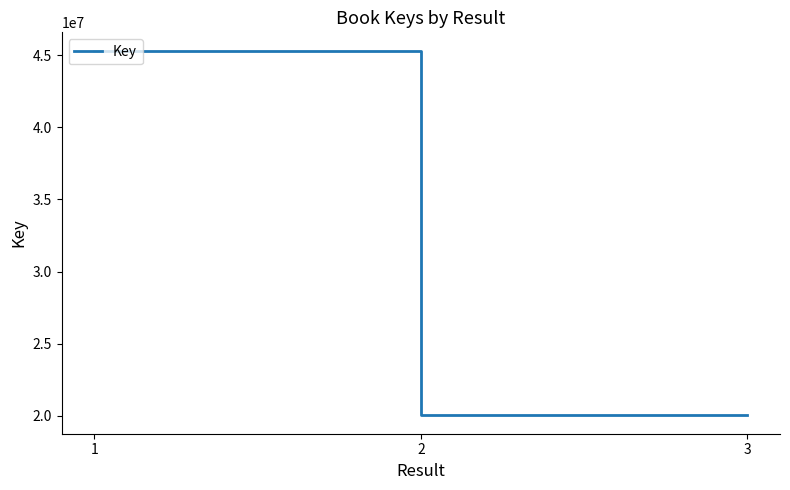

What is the greatest value displayed?

45318822